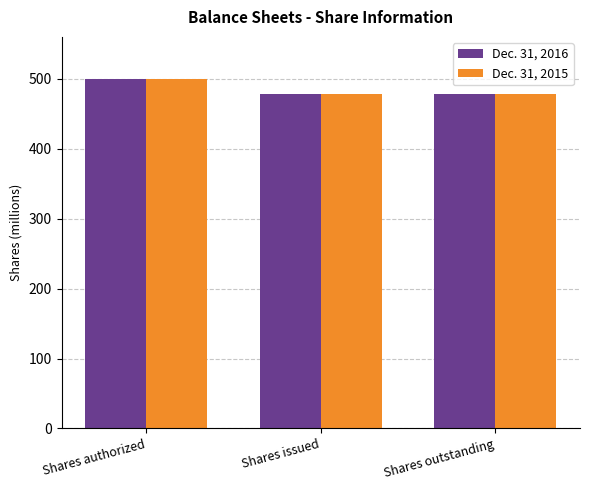

What is the value of the Dec. 31, 2015 bar at the 2nd from the left?

477.9